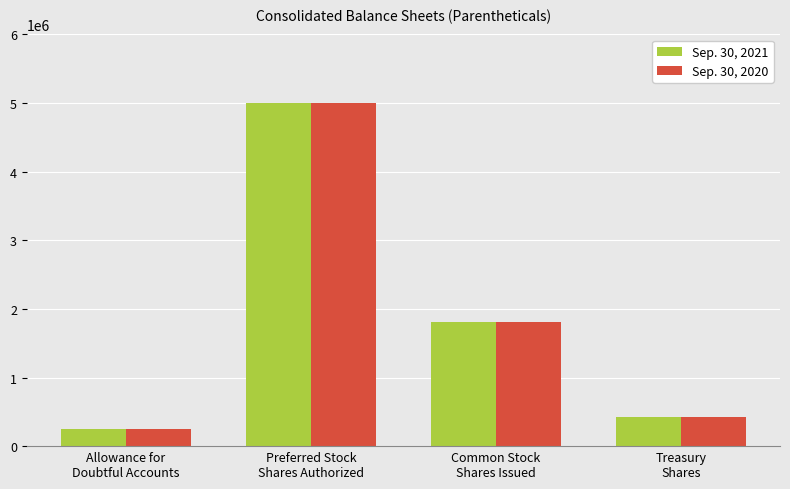

Is it true that Sep. 30, 2021 equals 675787 at Treasury
Shares?

False